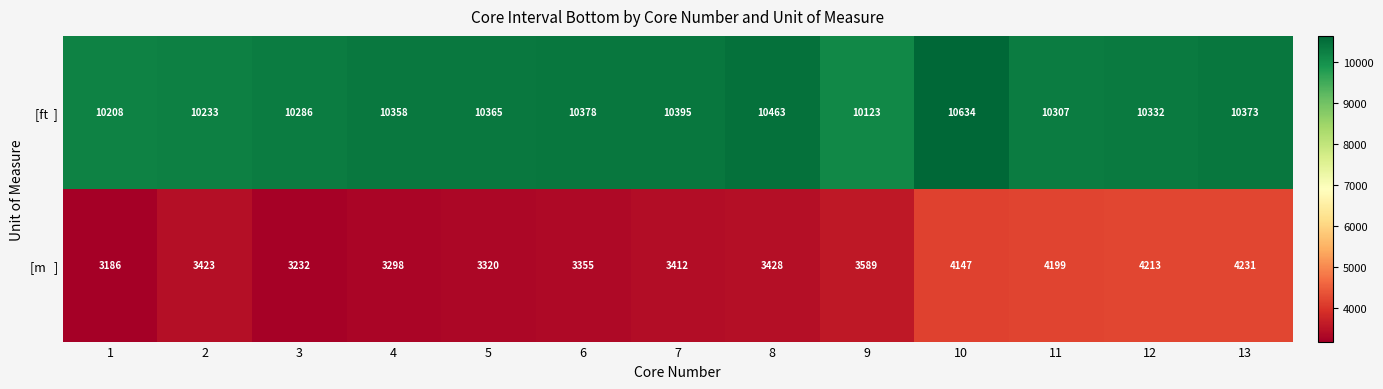

At how many categories does at least one series exceed 5372?

13